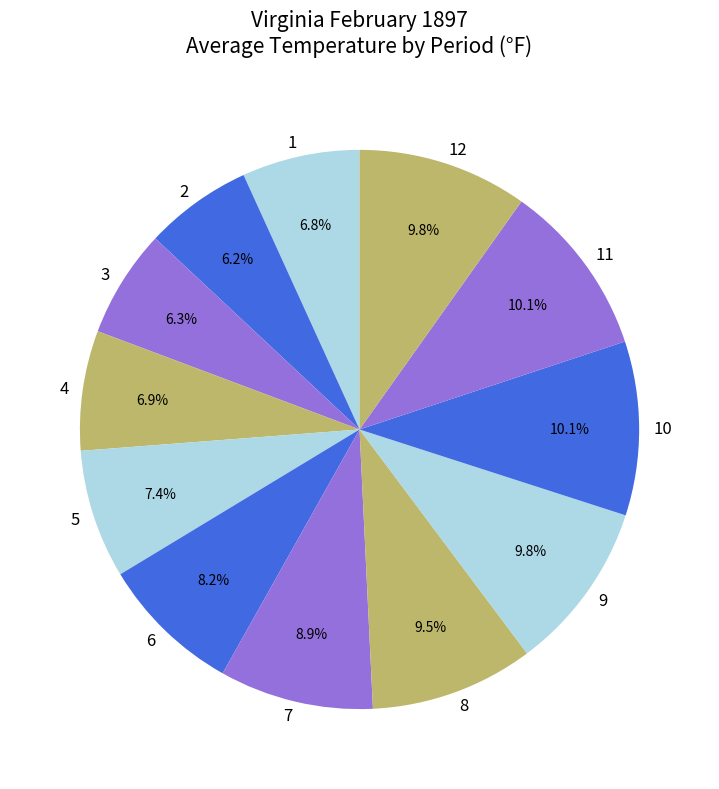

Between 11 and 6, which is larger?

11